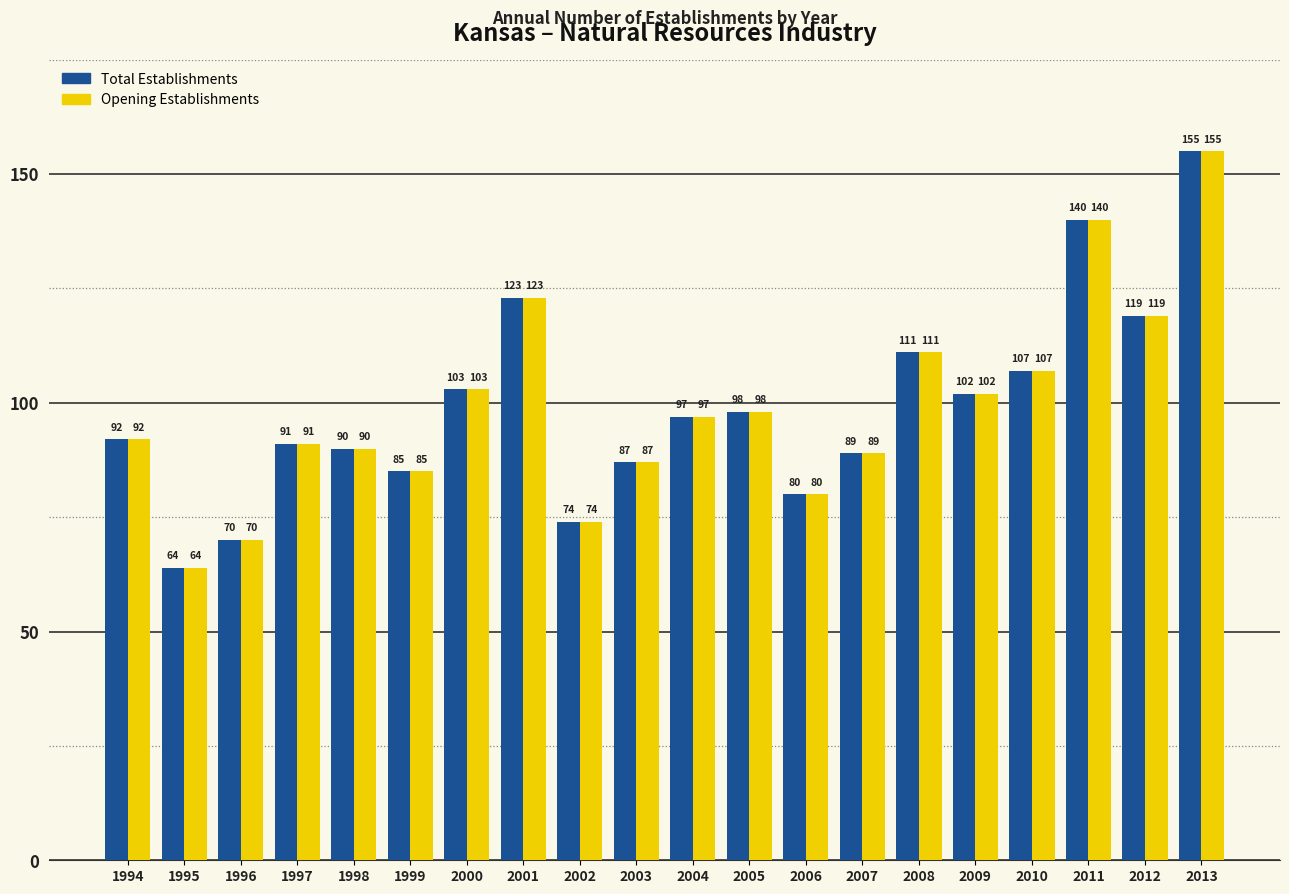

How many bars are there in each group?

2